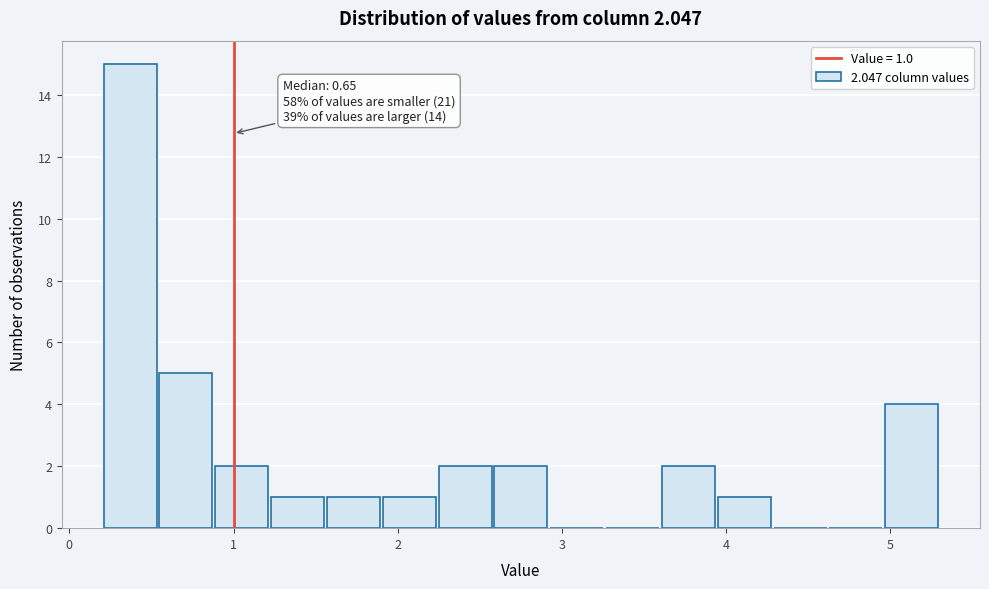

Read against the x-axis, roughly where is the centre of the tallest bar?

0.4